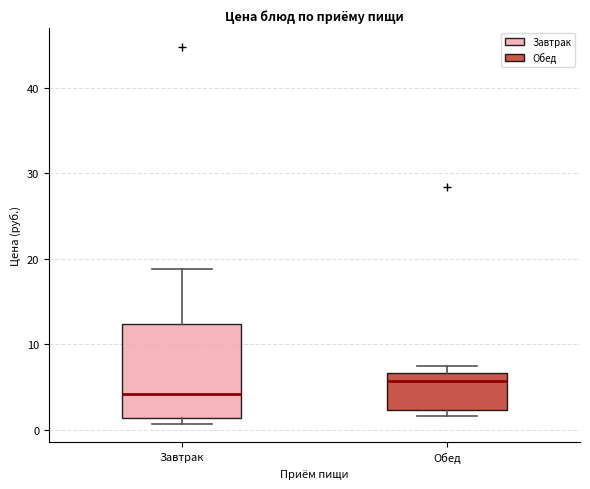

Comparing the boxes themselves (not the whiskers), which one is the tallest?

Завтрак